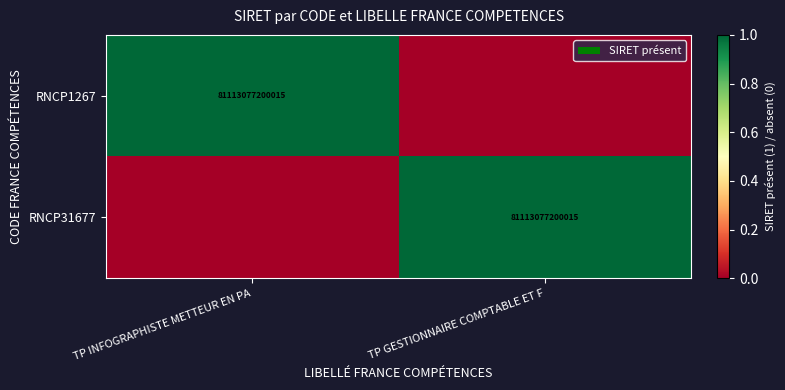

At how many categories does at least one series exceed 0?

2